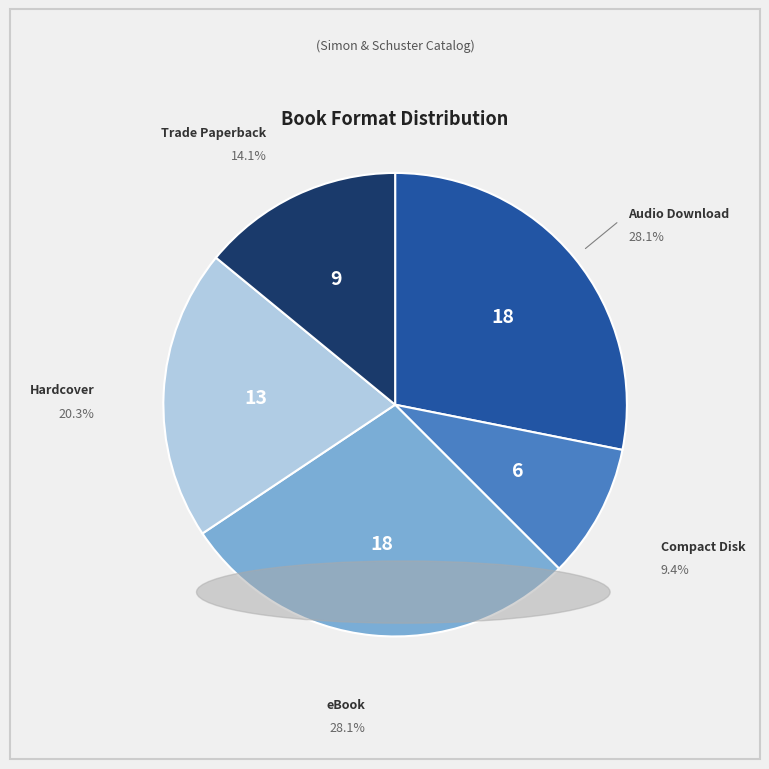

Is there any slice that represents more than half of the pie?

No